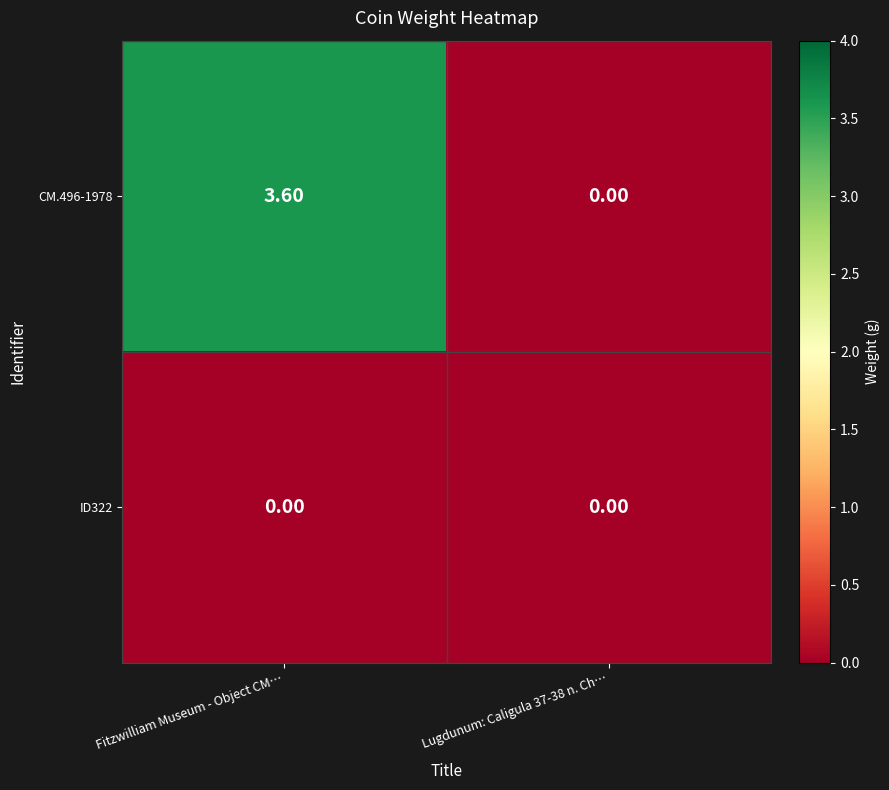

At Fitzwilliam Museum - Object CM…, list the series in order from largest to smallest.

CM.496-1978, ID322